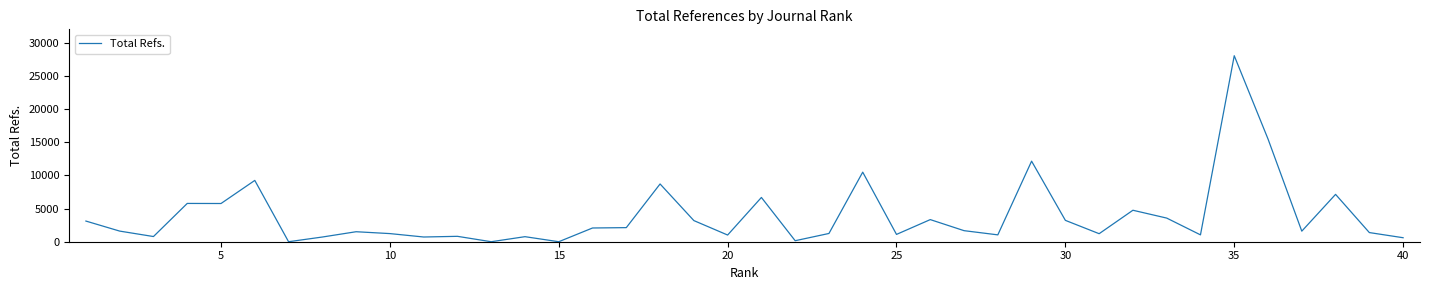

What is the greatest value displayed?

28024